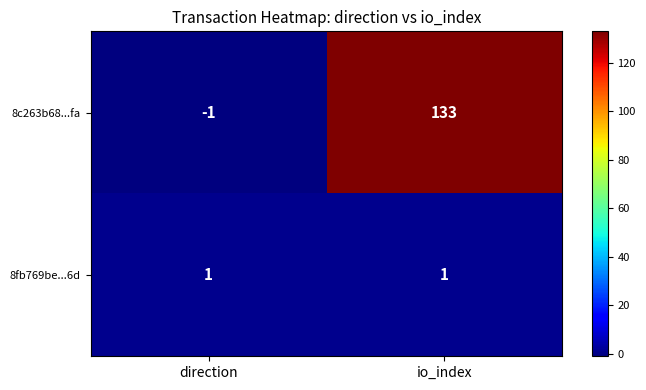

What is the difference between the highest and lowest values at io_index?

132